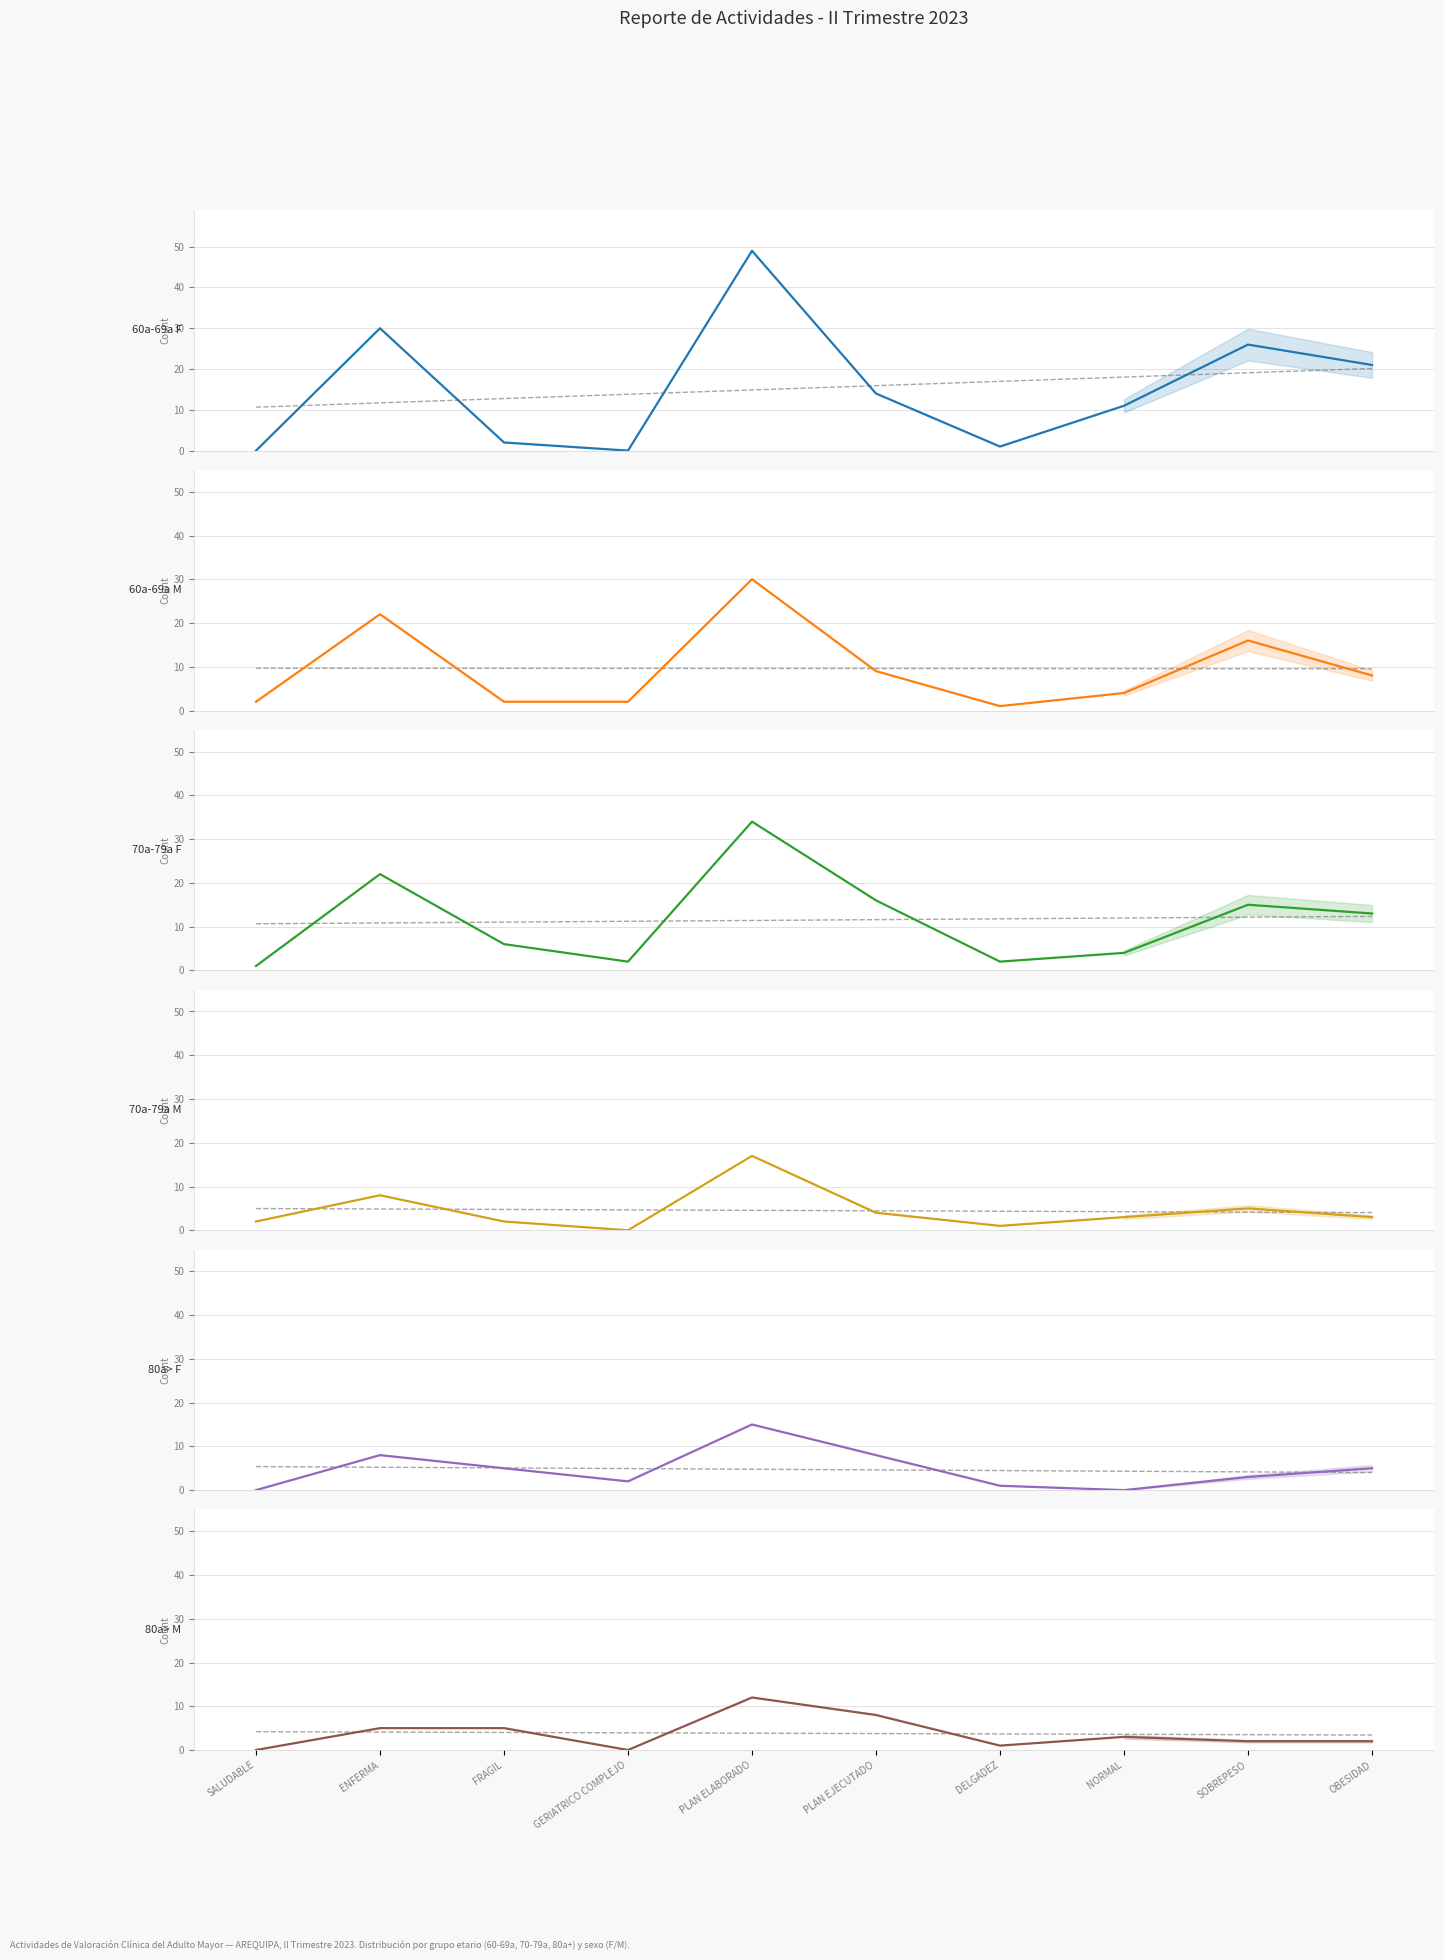

True or false: 70a-79a M and 70a-79a F intersect in this chart.

True